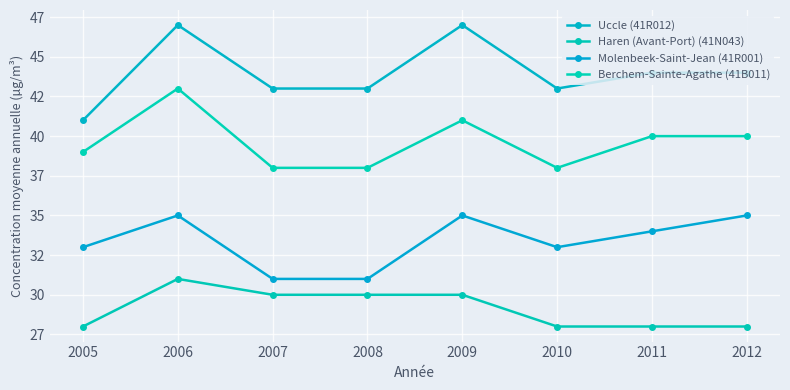

What is the average value of the Haren (Avant-Port) (41N043) series?

29